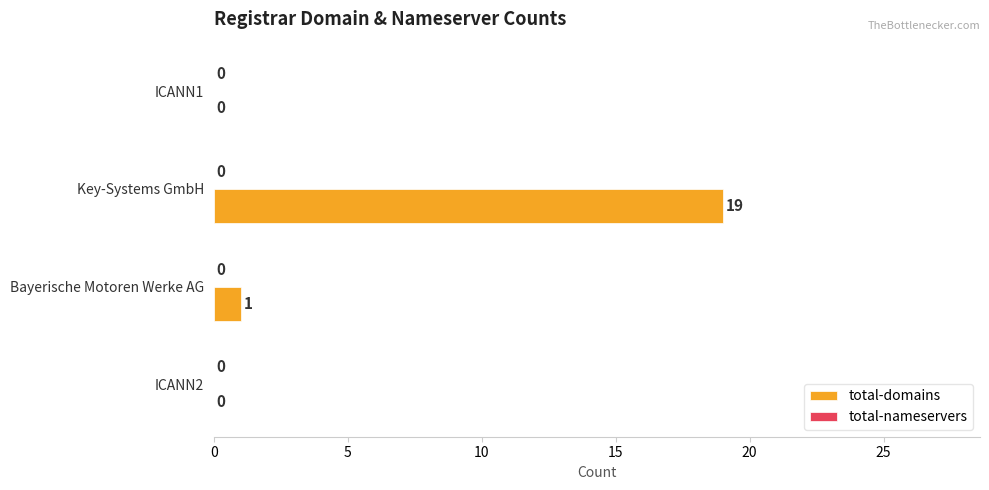

Where is the data nearest to the value 9?

Bayerische Motoren Werke AG